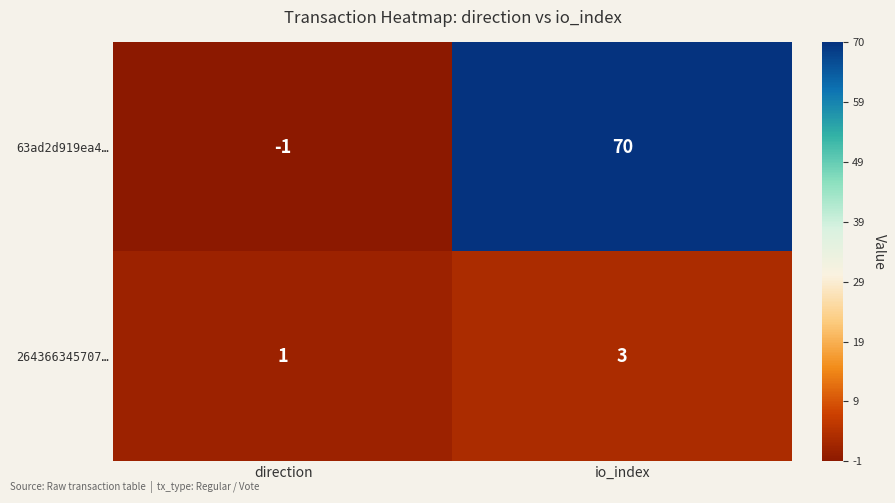

Which series has the largest range (max minus min)?

63ad2d919ea4…